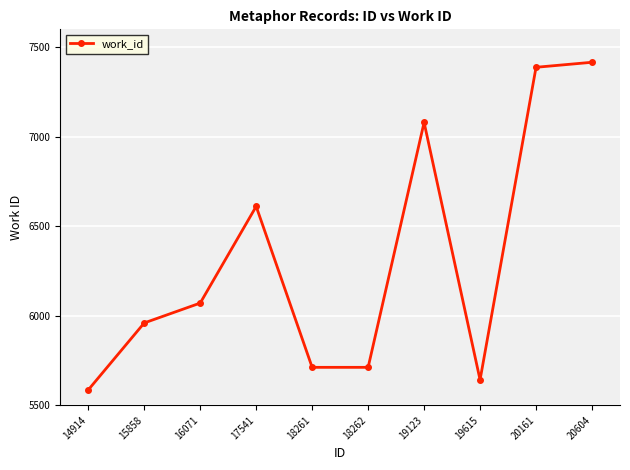

What is the difference between the second highest and second lowest values?

1746